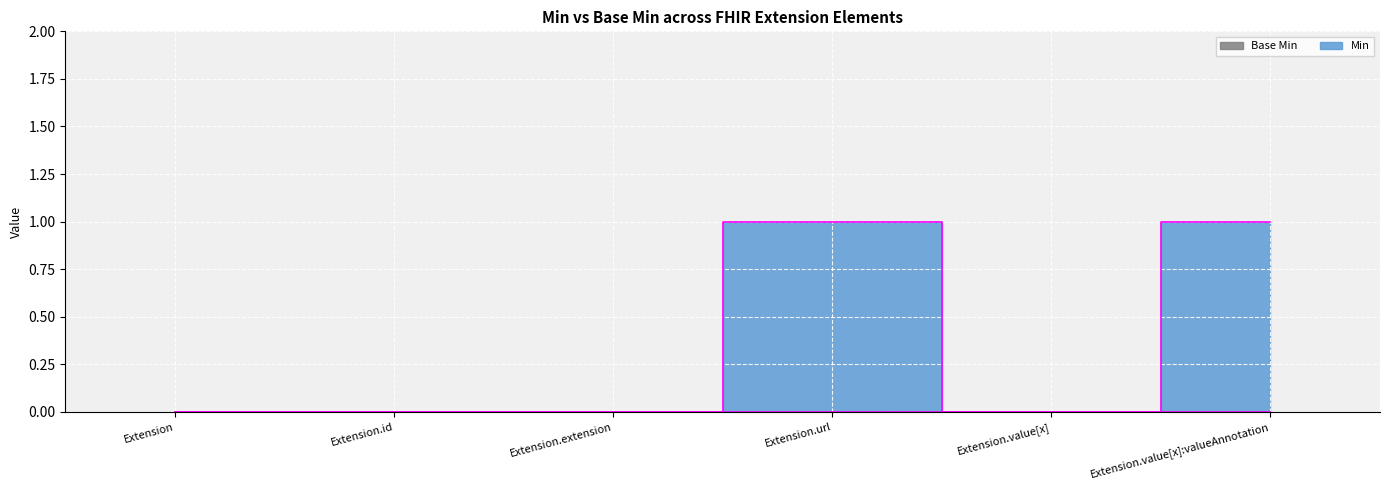

True or false: the data has more than 2 interior local peaks.

False